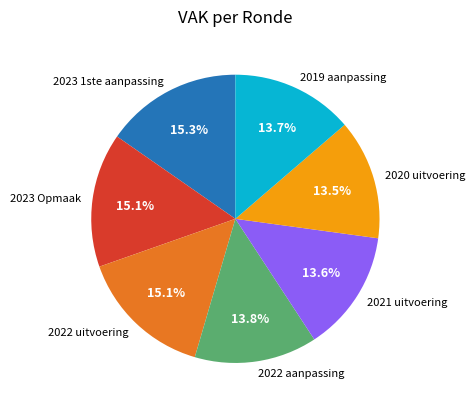

How many slices are in this pie chart?

7